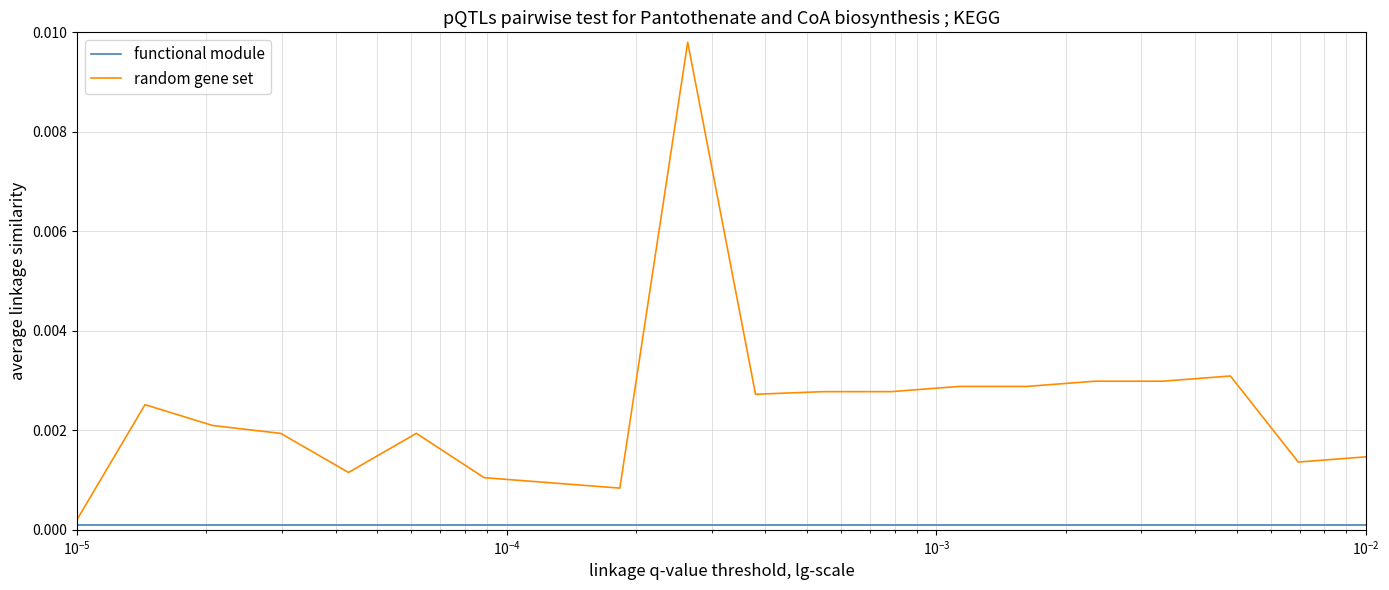

Does the chart display data point markers on the line(s)?

No